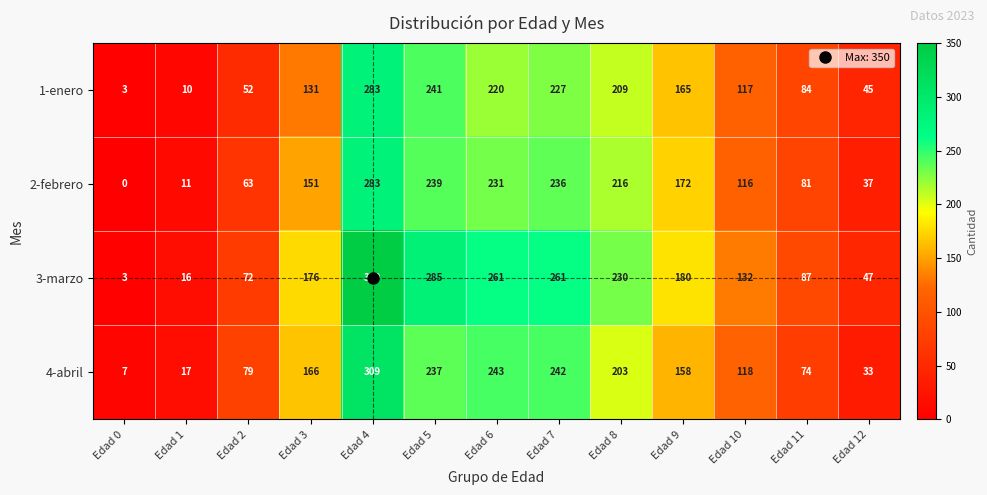

What is the difference between the highest and lowest values at Edad 7?

34